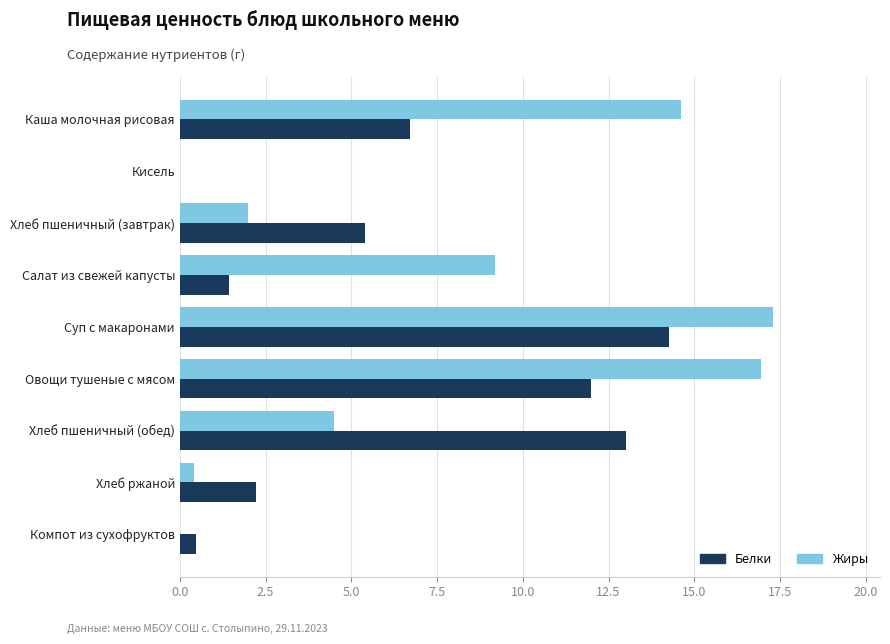

What is the highest value of the Жиры series?

17.3